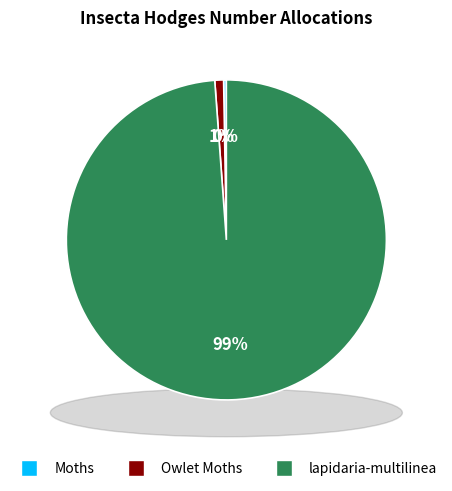

Which slice is the largest?

lapidaria-multilinea